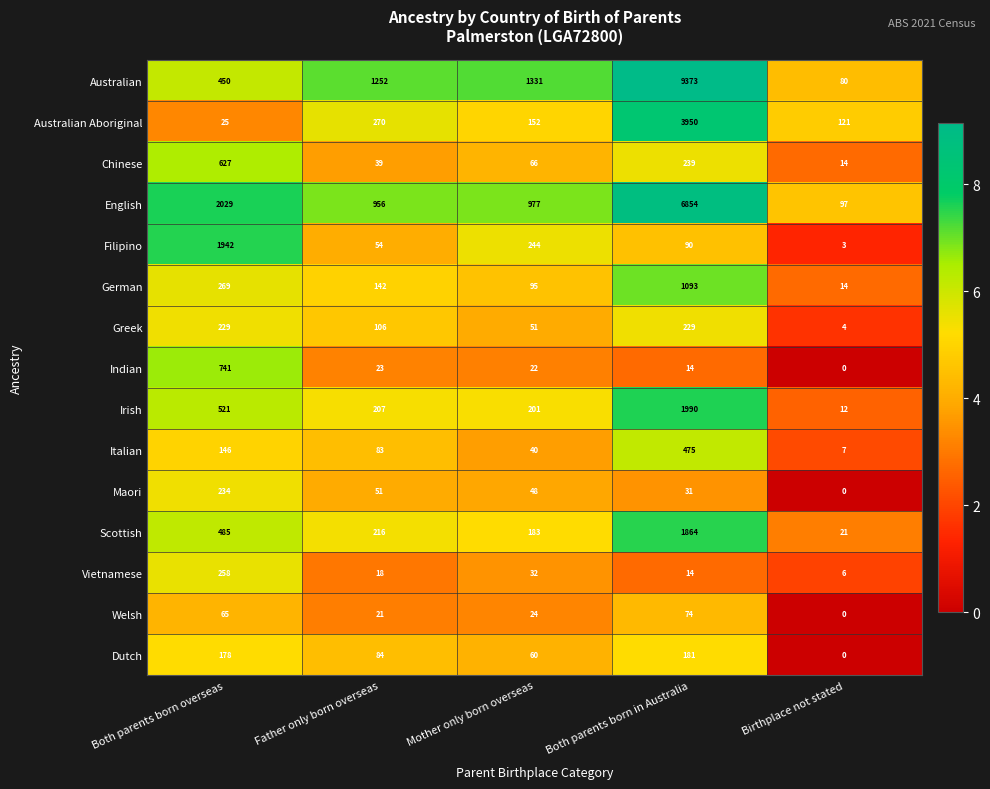

What is the total value across all series at Father only born overseas?

3522